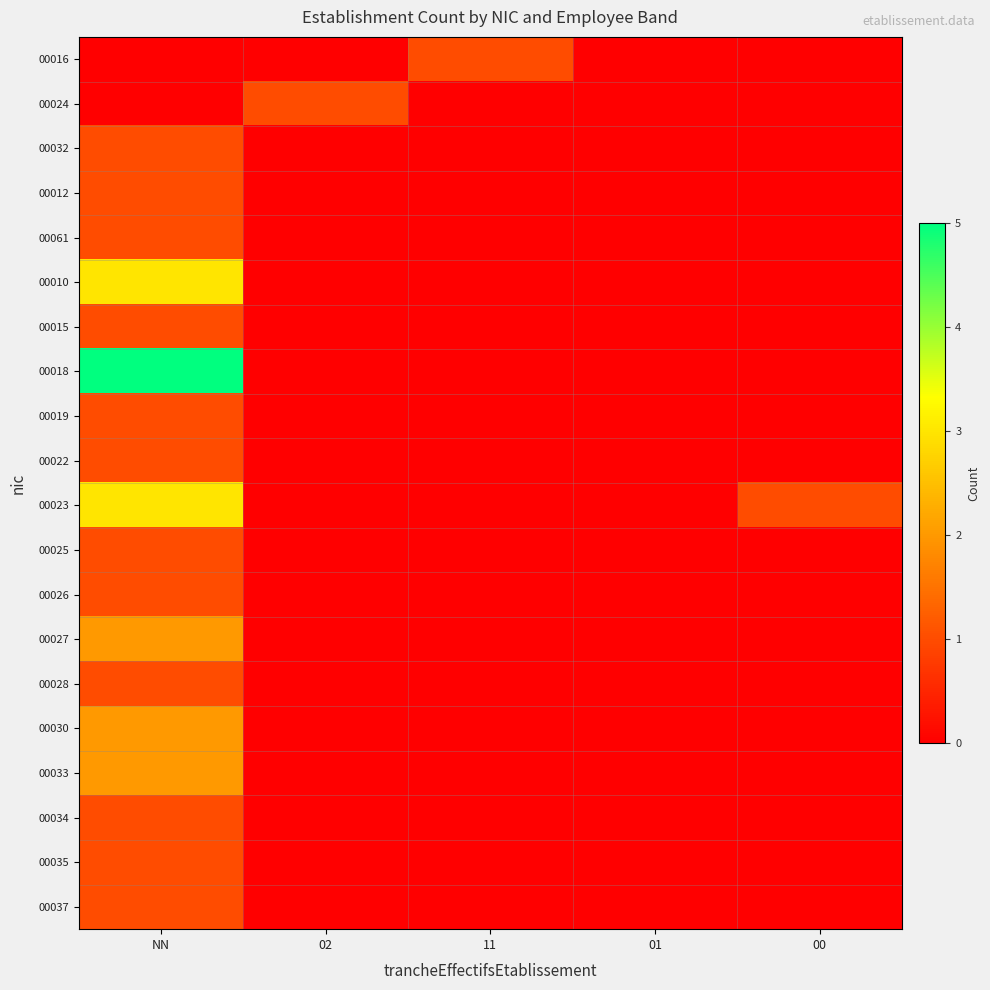

Which series changed the most between 02 and 00?

00024